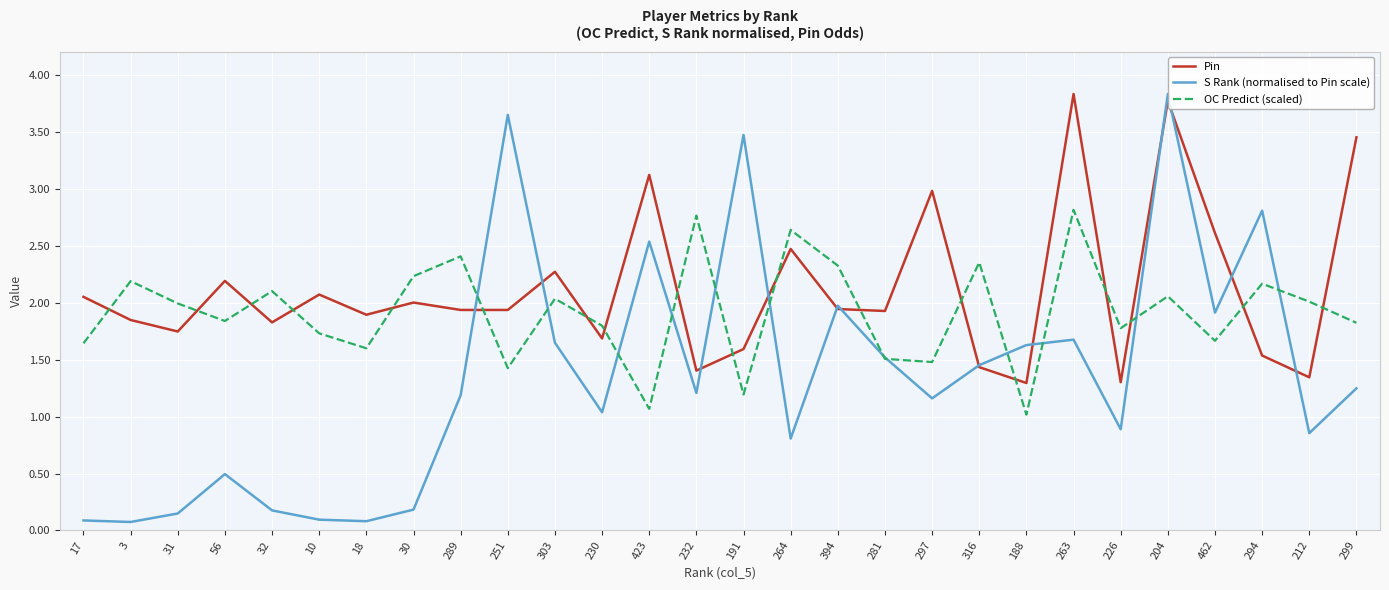

What position from the left is 17?

1